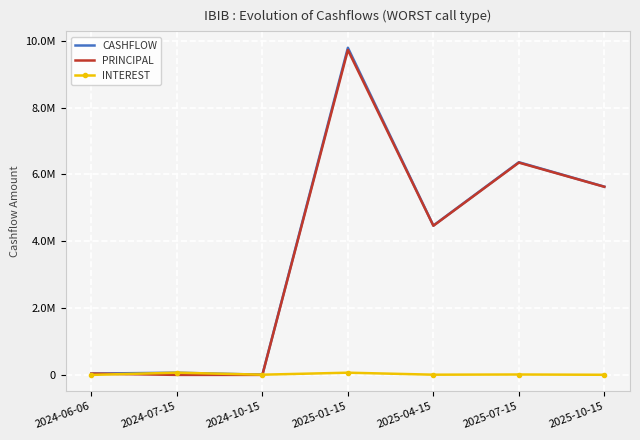

Reading left to right, extract all data points from this chart.

CASHFLOW: 2024-06-06=39028.3	2024-07-15=65880.2	2024-10-15=6307.4	2025-01-15=9789161.8	2025-04-15=4469314.1	2025-07-15=6363914.2	2025-10-15=5632338.4
PRINCIPAL: 2024-06-06=39028.3	2024-07-15=0.0	2024-10-15=0.0	2025-01-15=9723281.7	2025-04-15=4463006.6	2025-07-15=6352004.2	2025-10-15=5628820.3
INTEREST: 2024-06-06=0.0	2024-07-15=65880.2	2024-10-15=6307.4	2025-01-15=65880.2	2025-04-15=6307.4	2025-07-15=11910.0	2025-10-15=3518.0